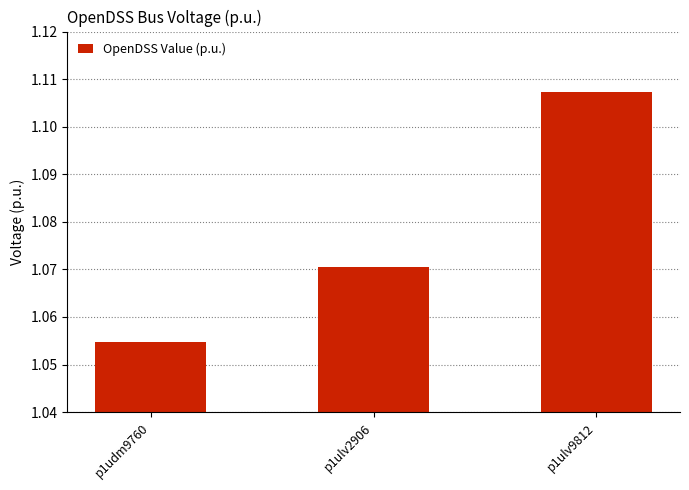

List the labels in order of value, smallest first.

p1udm9760, p1ulv2906, p1ulv9812